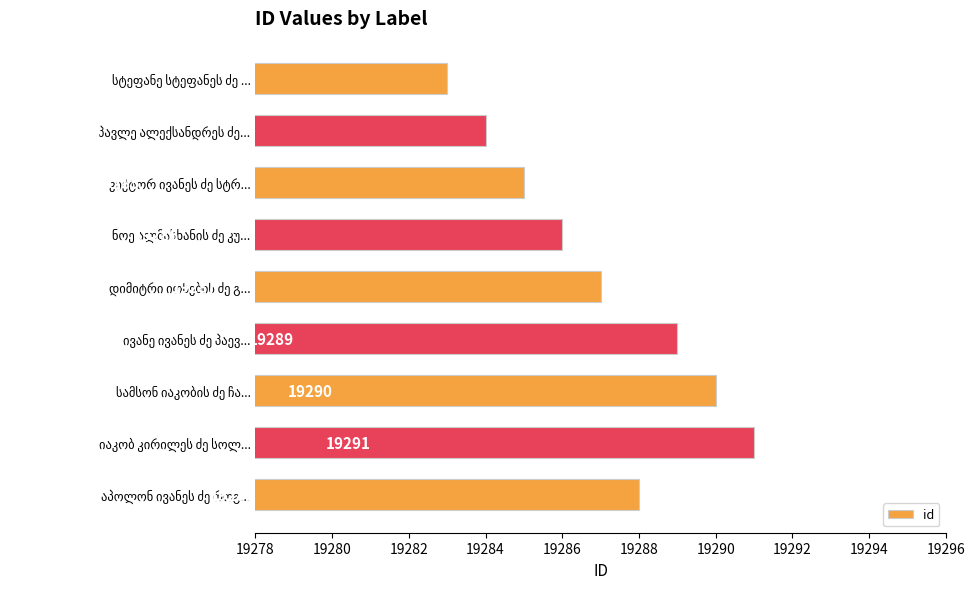

What is the minimum value shown in the chart?

19283